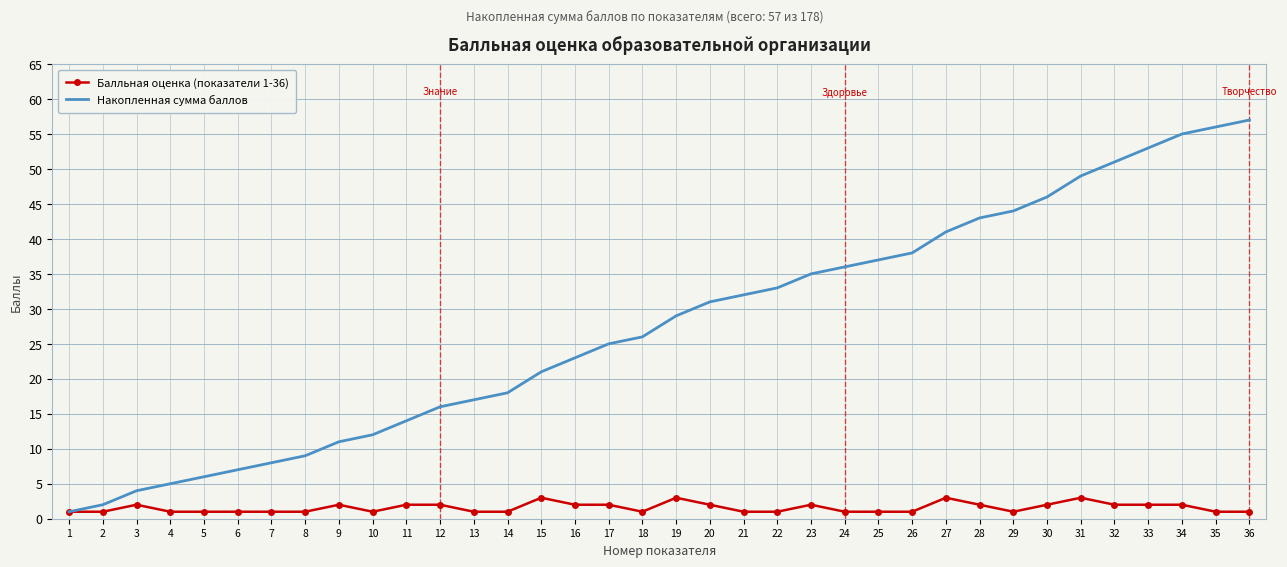

Which series has the largest range (max minus min)?

Накопленная сумма баллов